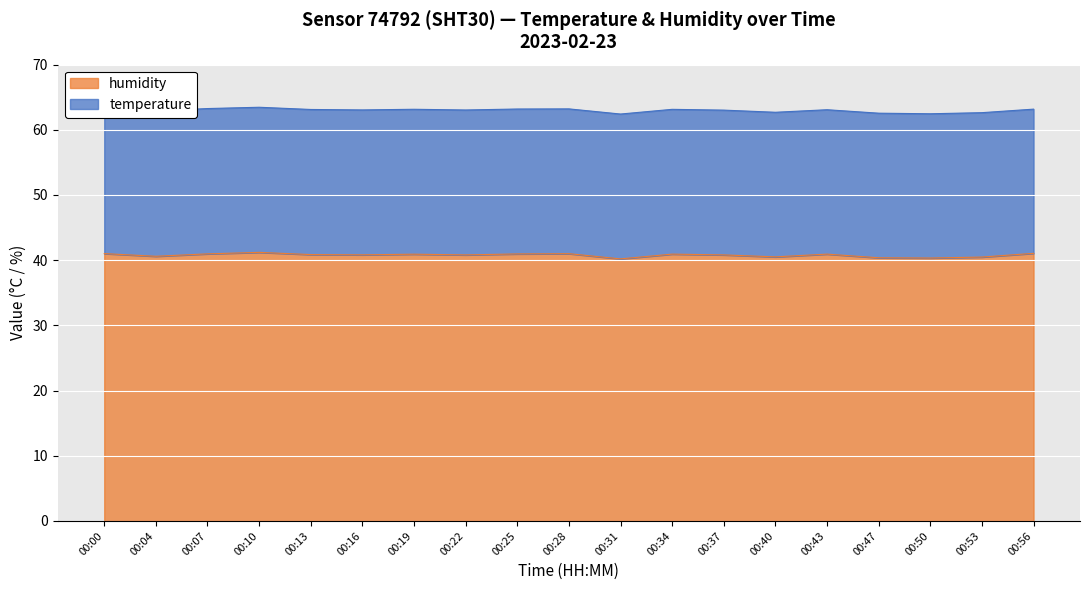

Rank the categories by value from highest to lowest.

00:10, 00:56, 00:00, 00:28, 00:07, 00:25, 00:34, 00:43, 00:19, 00:13, 00:16, 00:22, 00:37, 00:04, 00:40, 00:53, 00:47, 00:50, 00:31